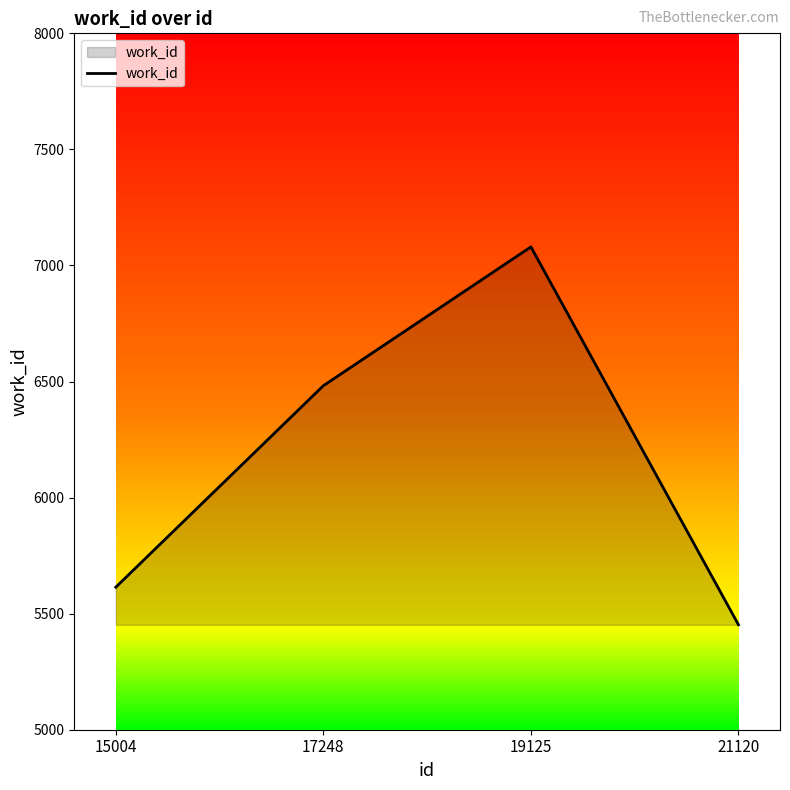

Does the chart have visible grid lines?

No